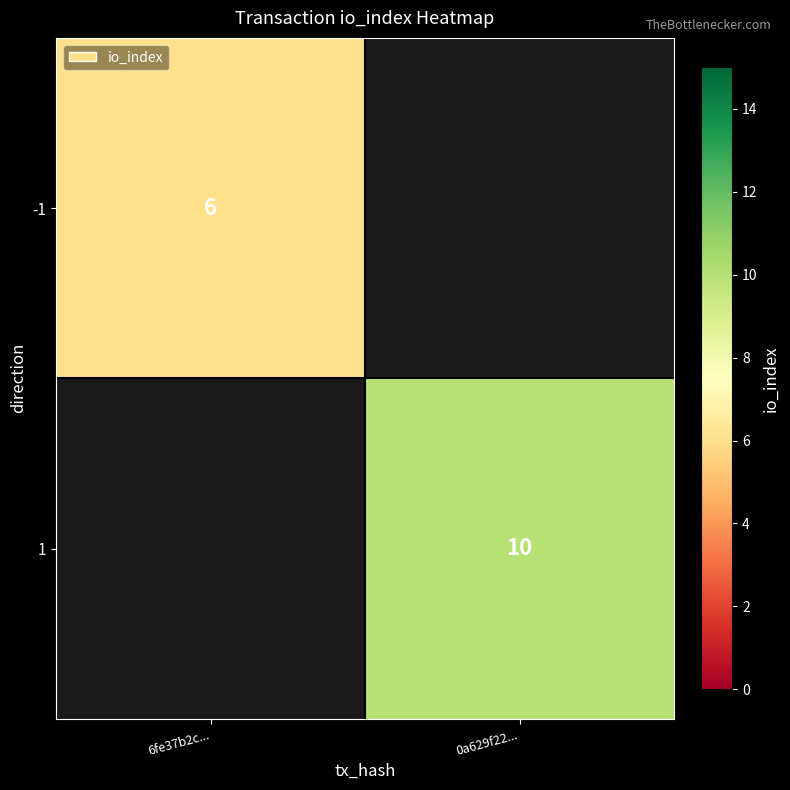

True or false: 1 has a value of 3 at 0a629f22....

False